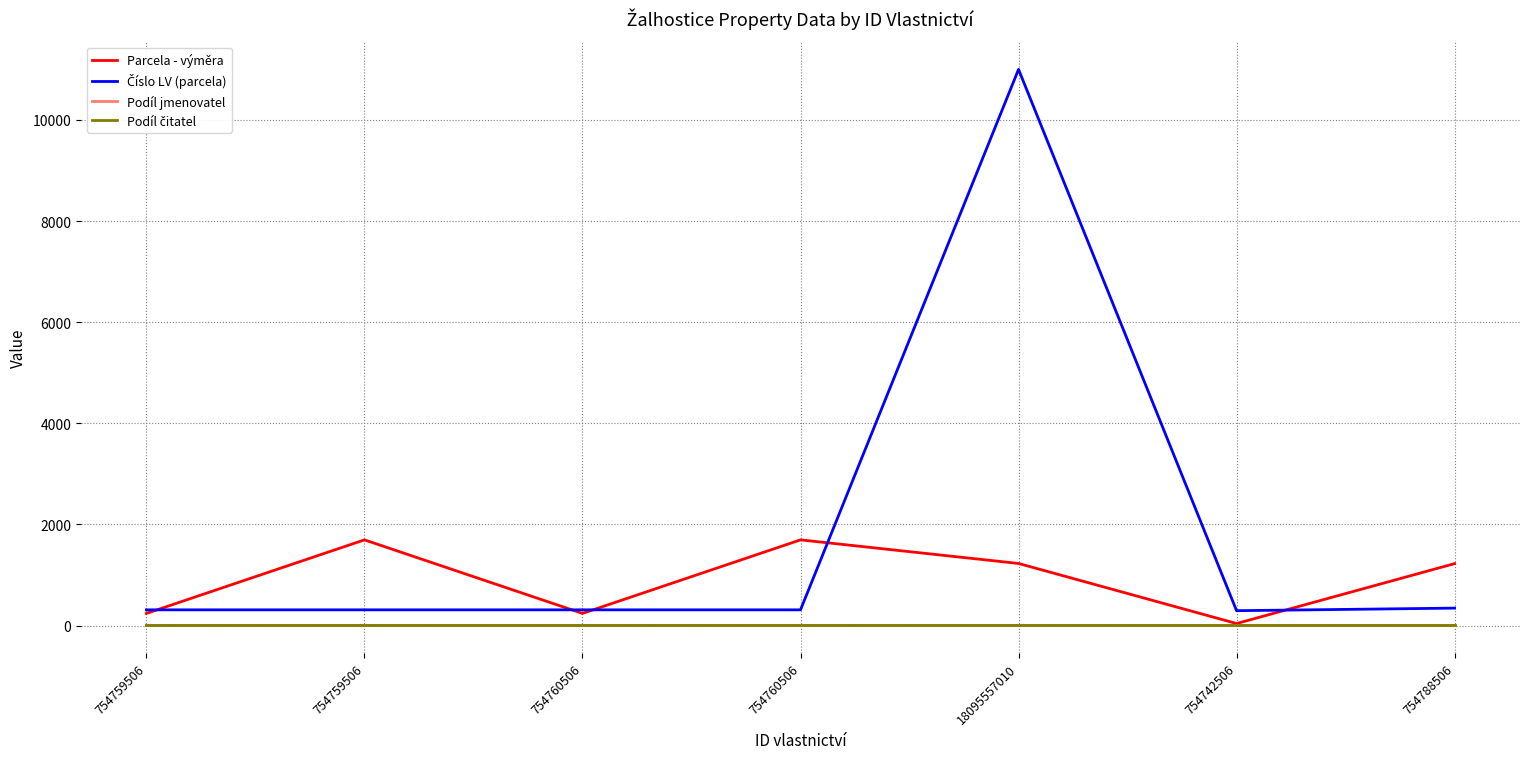

At how many categories does at least one series exceed 9579?

1